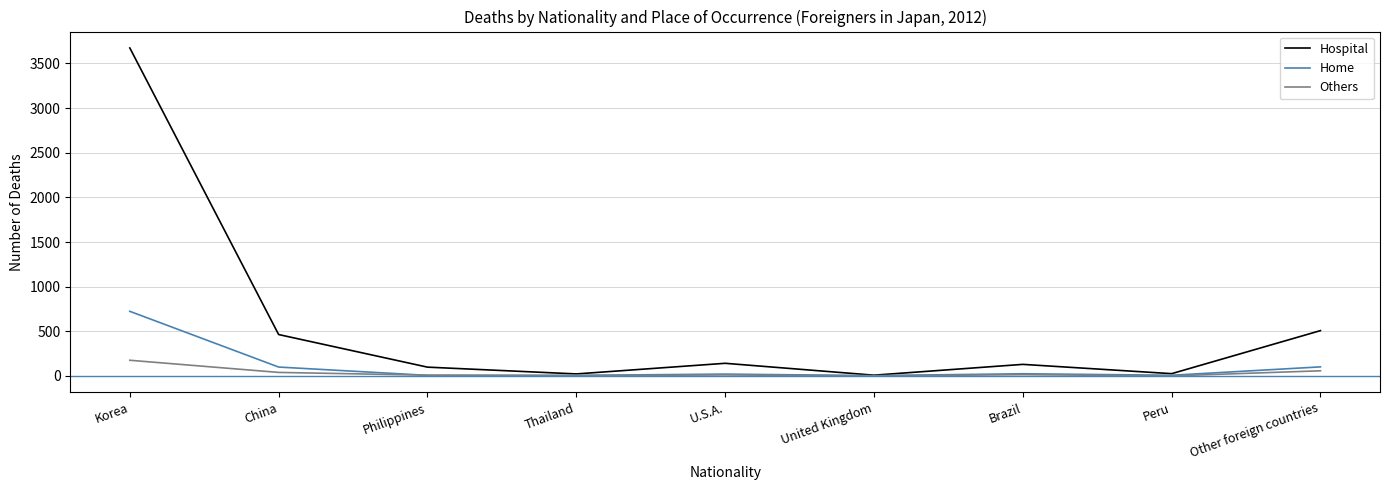

At which category is the sum across all series the highest?

Korea